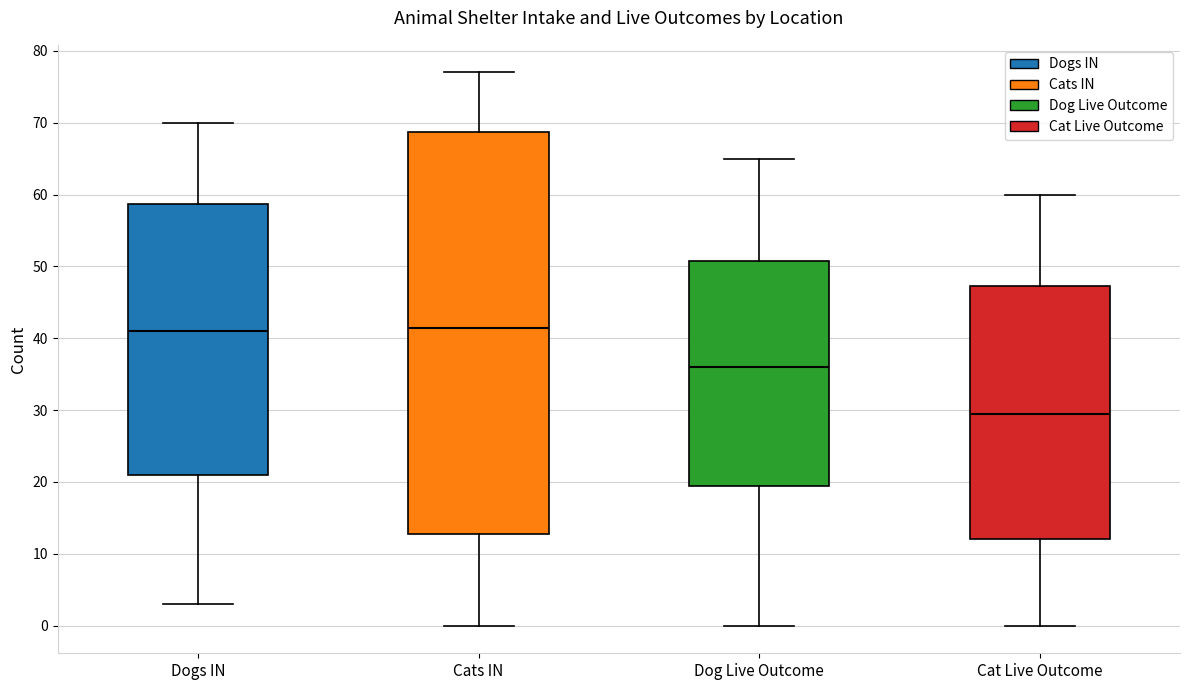

Reading left to right, read every box against the y-axis: the position of its median line, the range the box covers, and the ends of its whiskers. The values are not printed on the chart, so give them approximately, as read against the axis.

Dogs IN: median 41, box 21 to 59, whiskers 3 to 70
Cats IN: median 42, box 13 to 69, whiskers 0 to 77
Dog Live Outcome: median 36, box 20 to 51, whiskers 0 to 65
Cat Live Outcome: median 30, box 12 to 47, whiskers 0 to 60